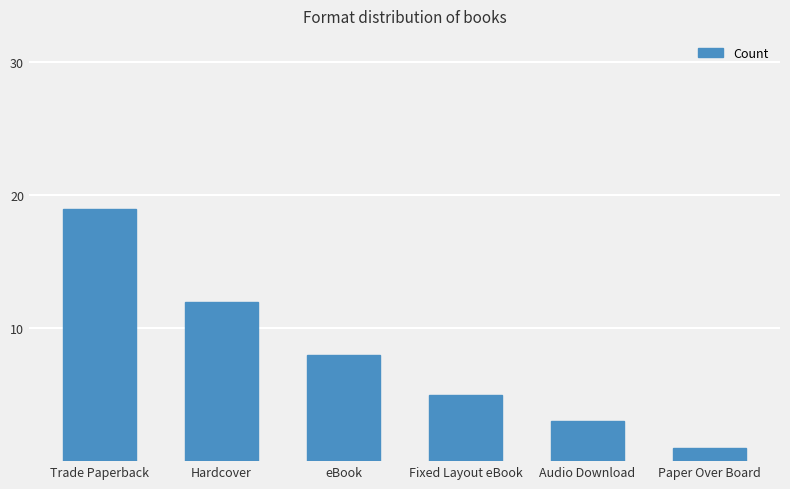

What is the smallest value displayed?

1